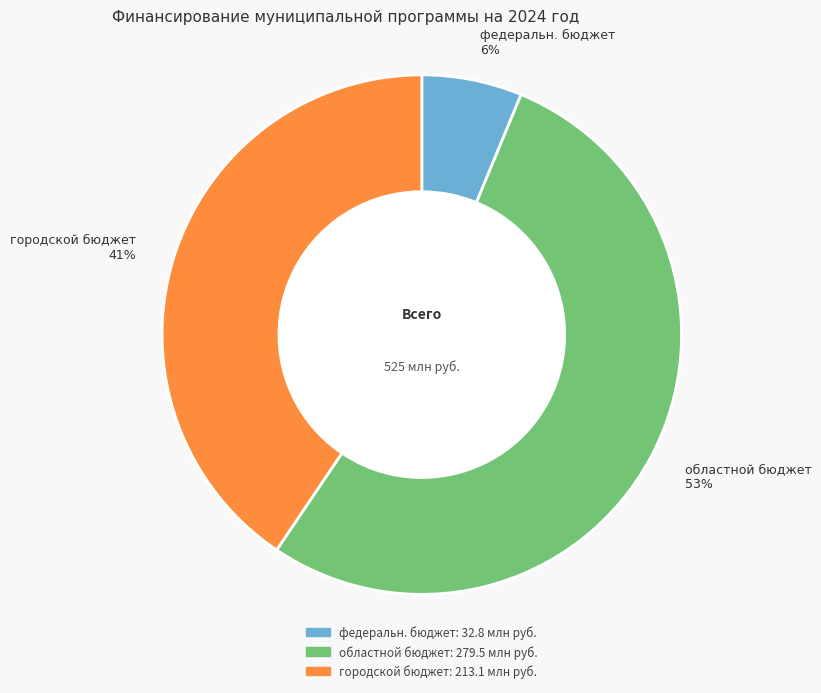

Is областной бюджет the majority of the pie?

Yes